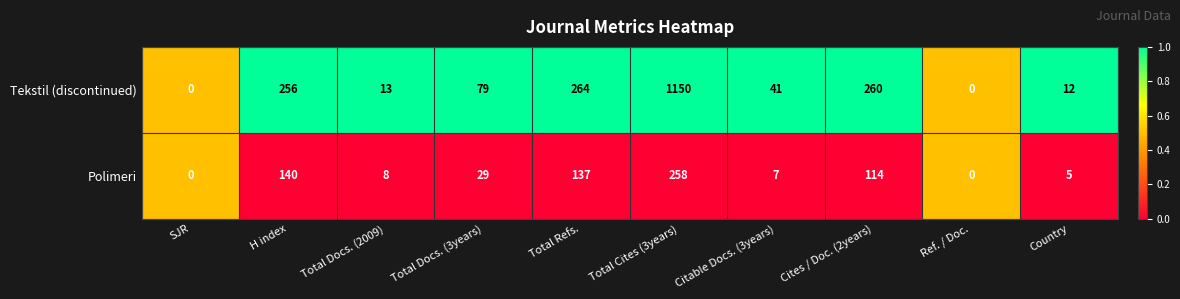

Is it true that Tekstil (discontinued) equals 260 at Cites / Doc. (2years)?

True